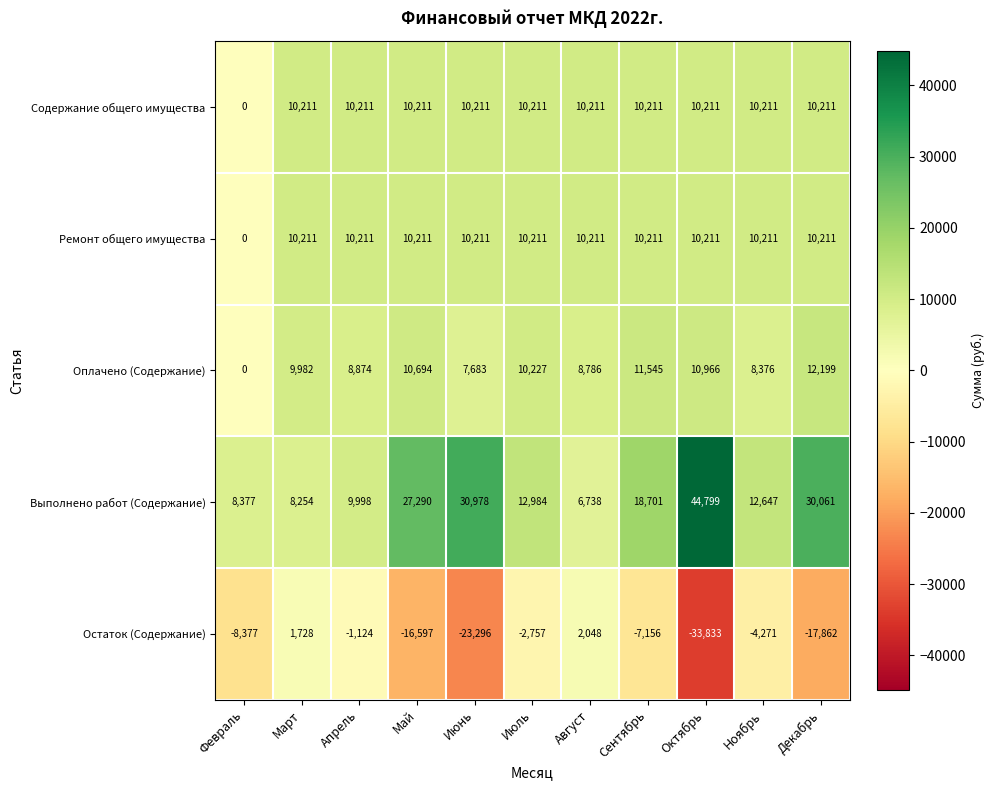

What is the greatest value displayed?

44799